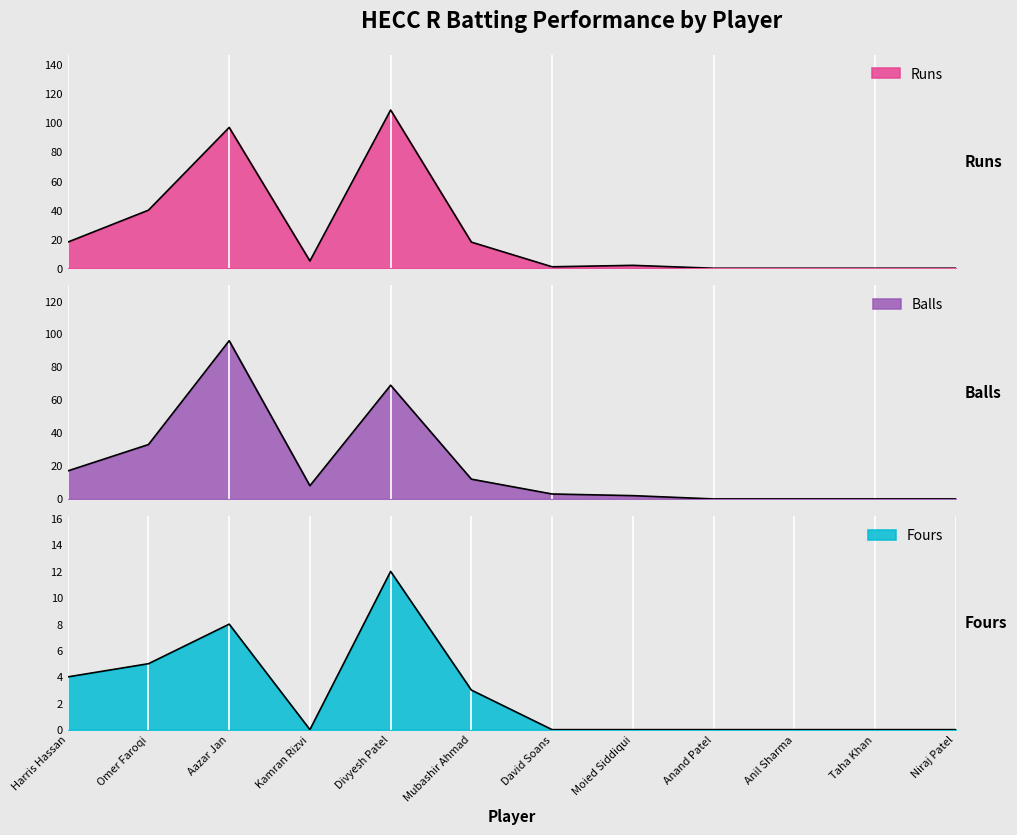

True or false: Balls and Fours cross at least once.

False